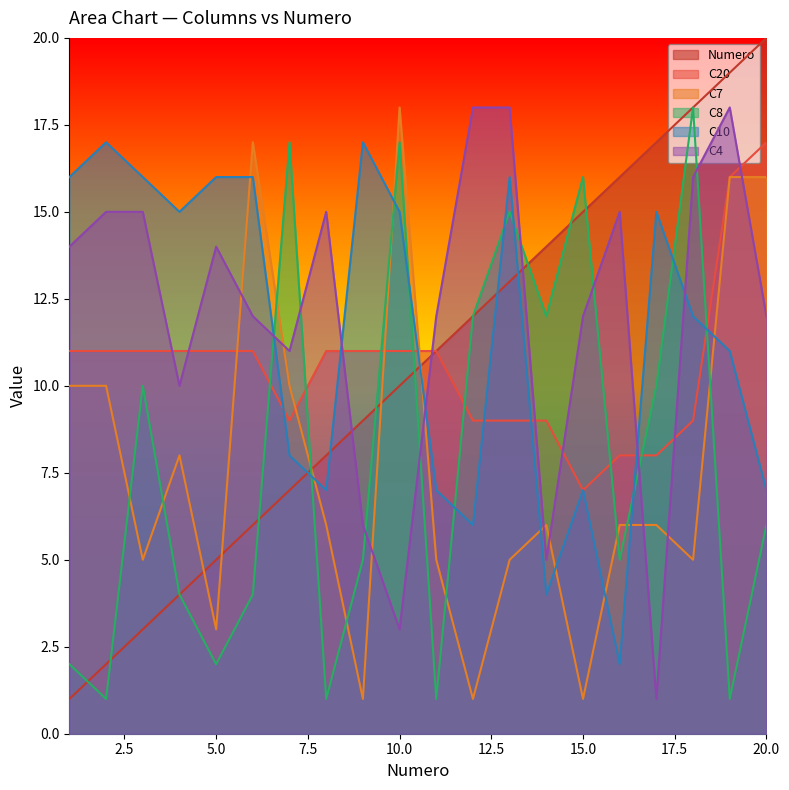

At which category is the sum across all series the highest?

19